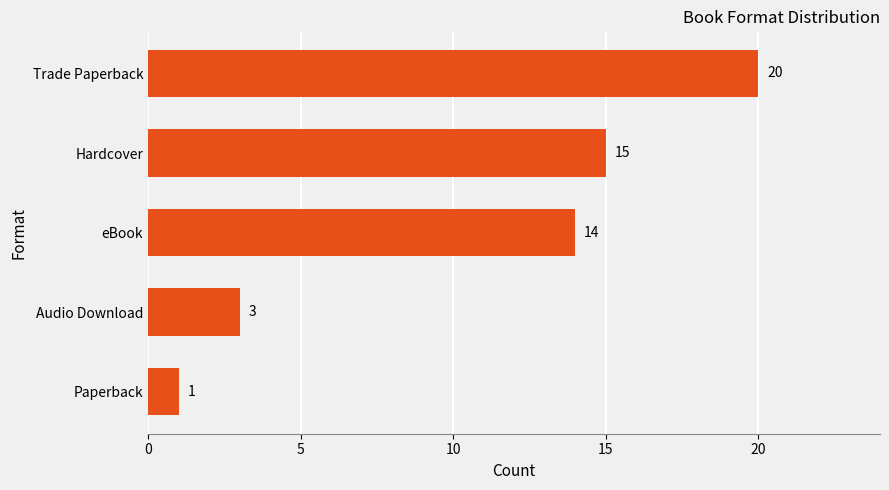

Reading bottom to top, extract all data points from this chart.

Paperback=1	Audio Download=3	eBook=14	Hardcover=15	Trade Paperback=20